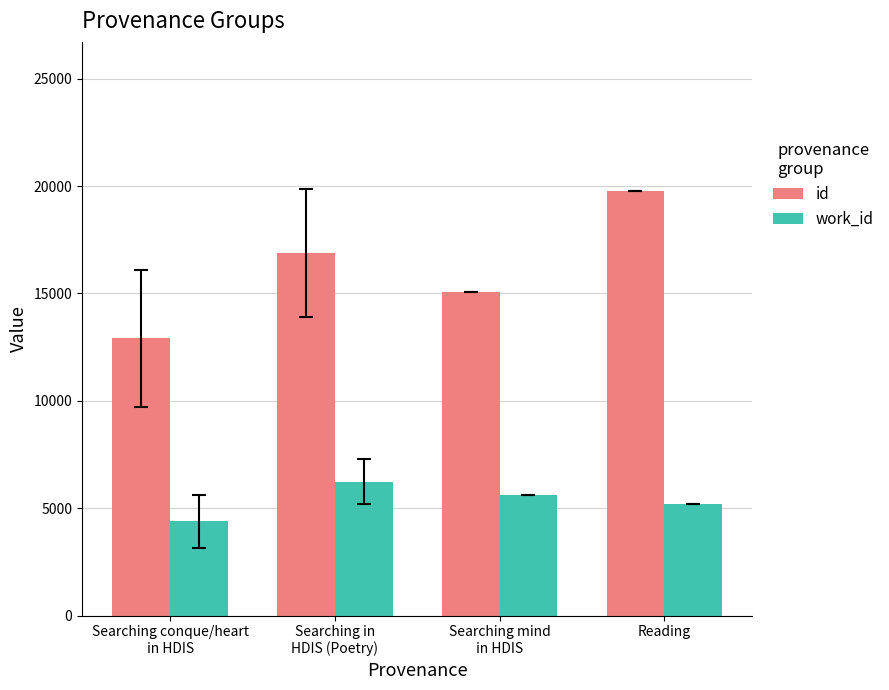

How many data points in id are less than 16891?

2